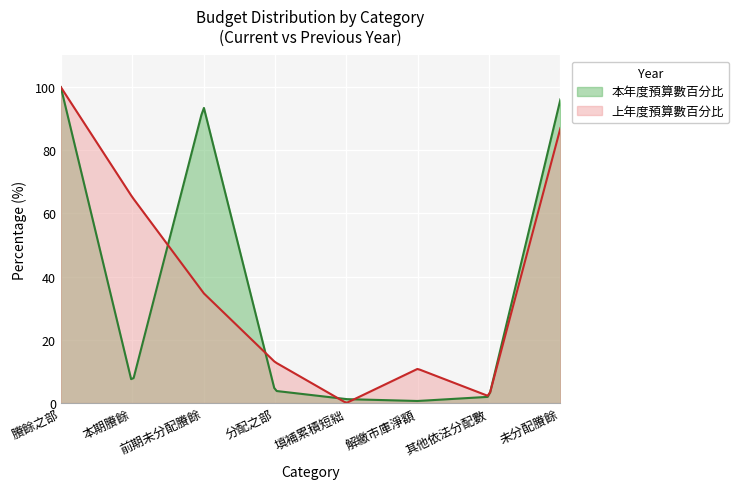

List the series in order of their peak value, lowest first.

本年度預算數百分比, 上年度預算數百分比